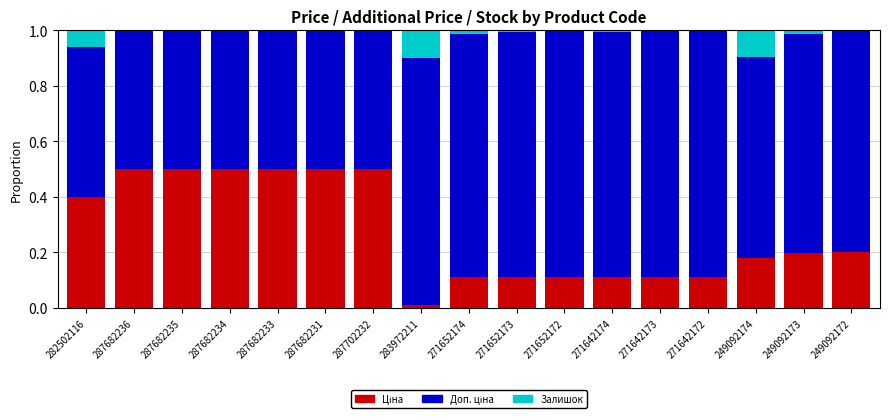

What is the total value across all series at 287682235?

1.0